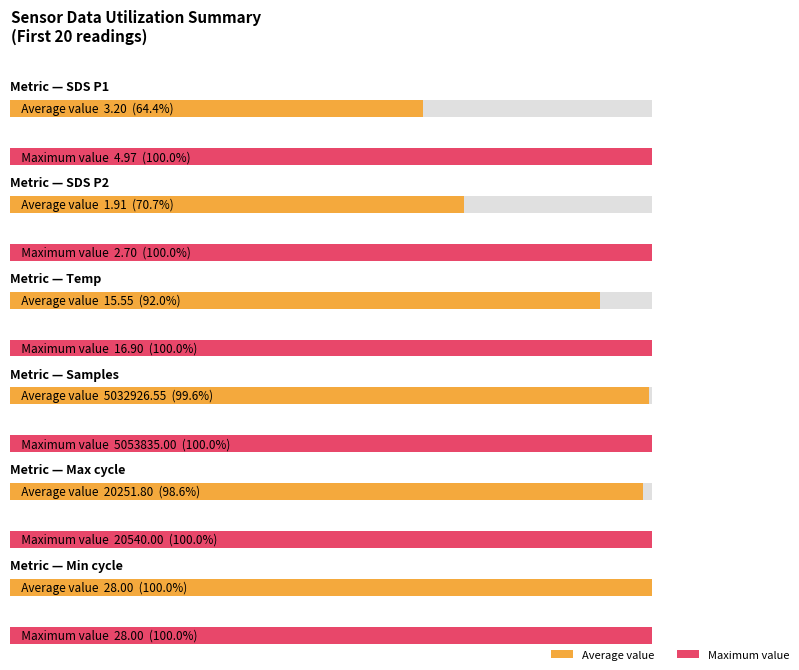

How many groups of bars are there?

6